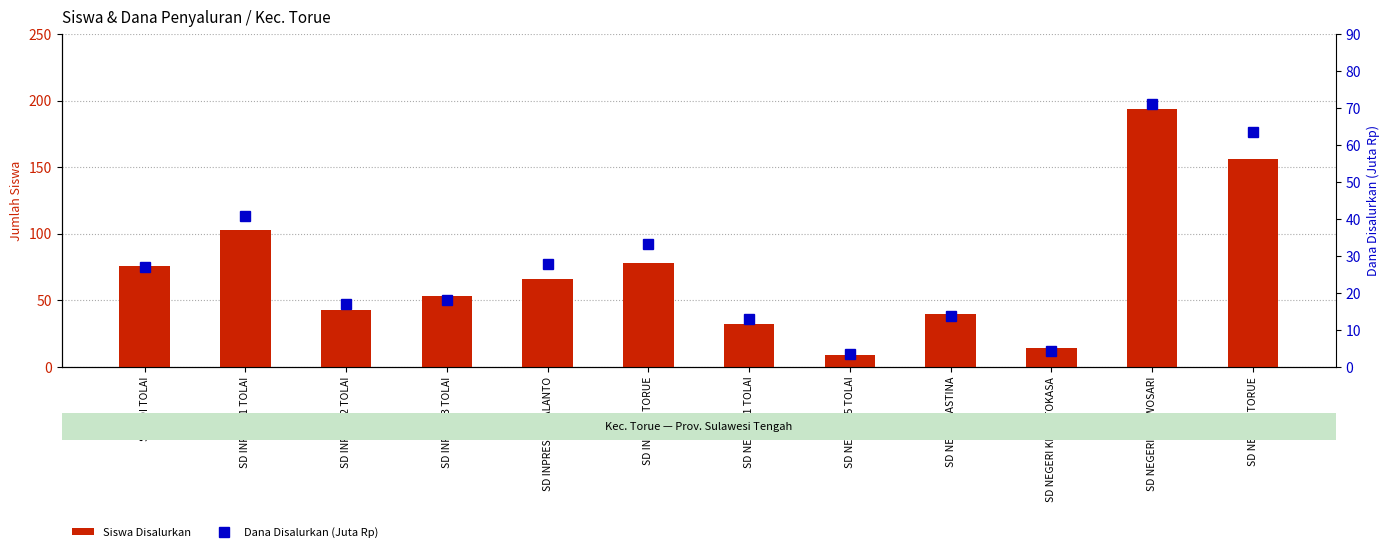

Which series changed the most between SD INPRES TORUE and SD NEGERI KECIL TOKASA?

Siswa Disalurkan